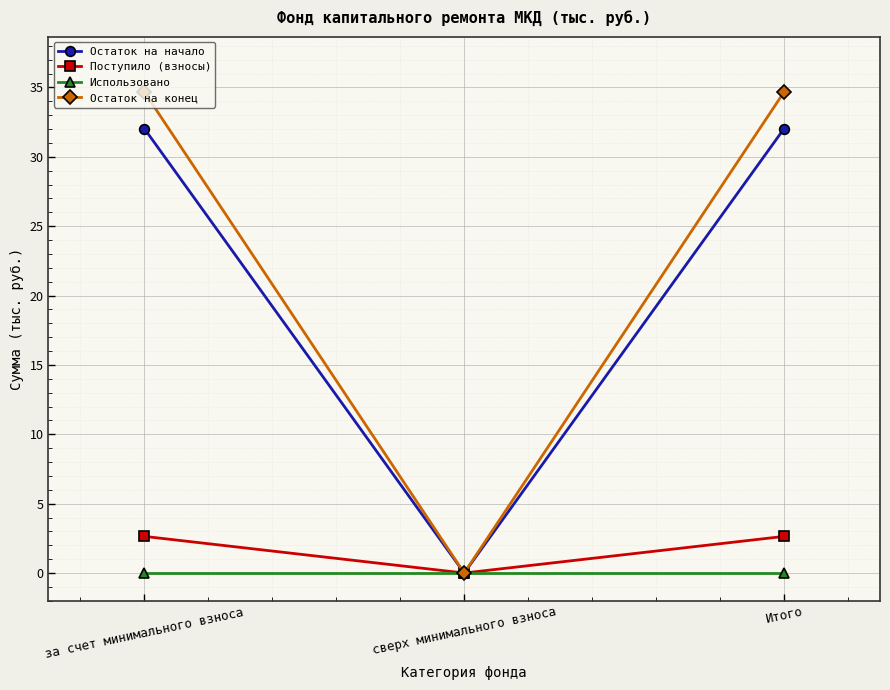

What is the label of the 2nd point from the left?

сверх минимального взноса